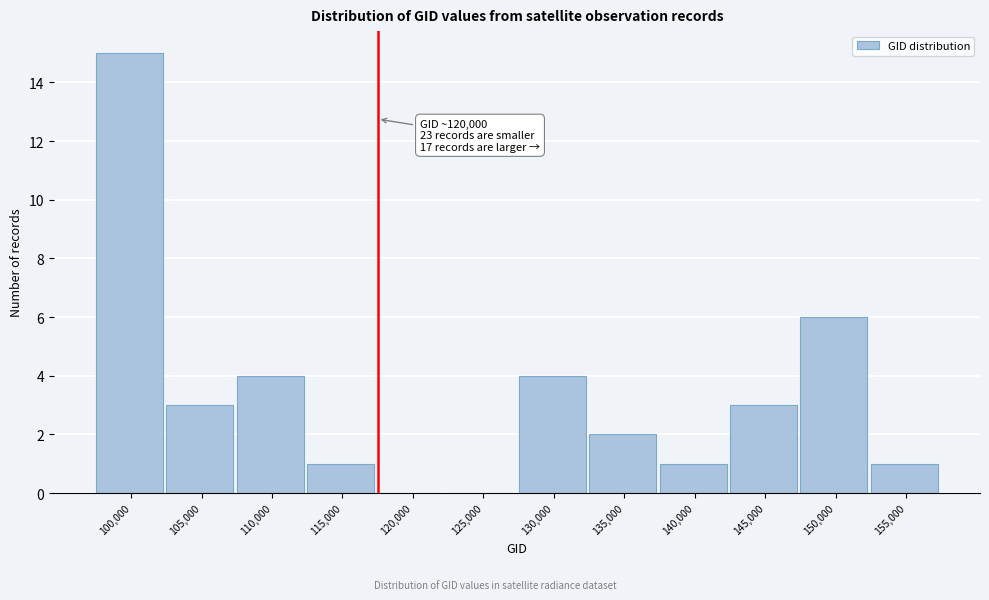

Reading left to right, transcribe all the data shown in this chart.

100,000=15	105,000=3	110,000=4	115,000=1	120,000=0	125,000=0	130,000=4	135,000=2	140,000=1	145,000=3	150,000=6	155,000=1